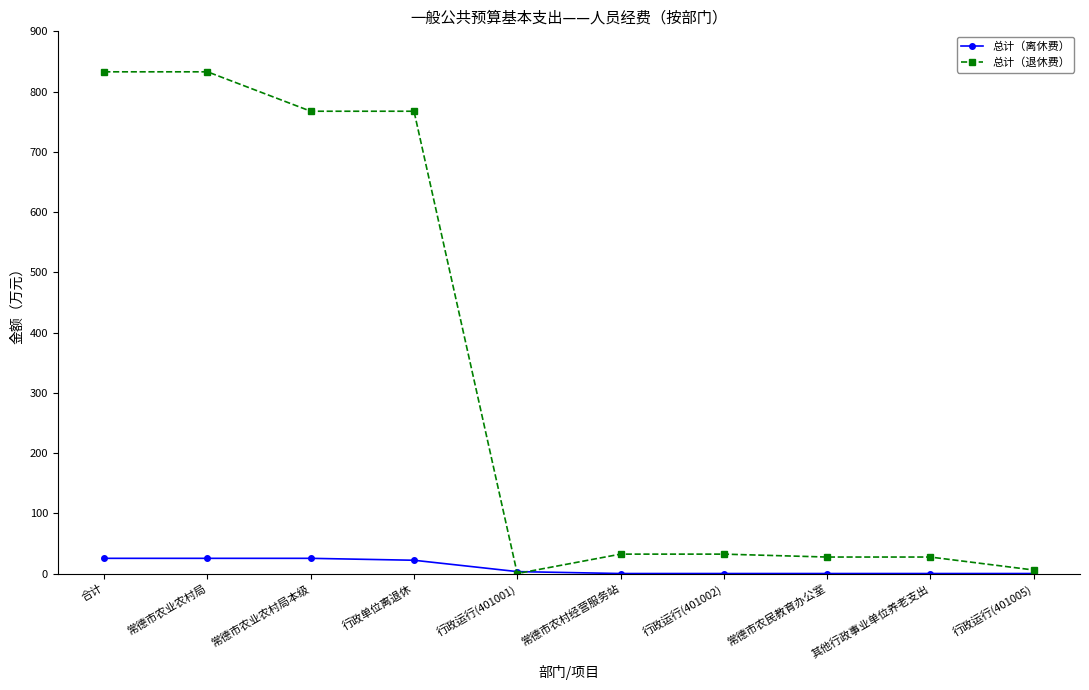

Which series changed the most between 行政单位离退休 and 行政运行(401001)?

总计（退休费）